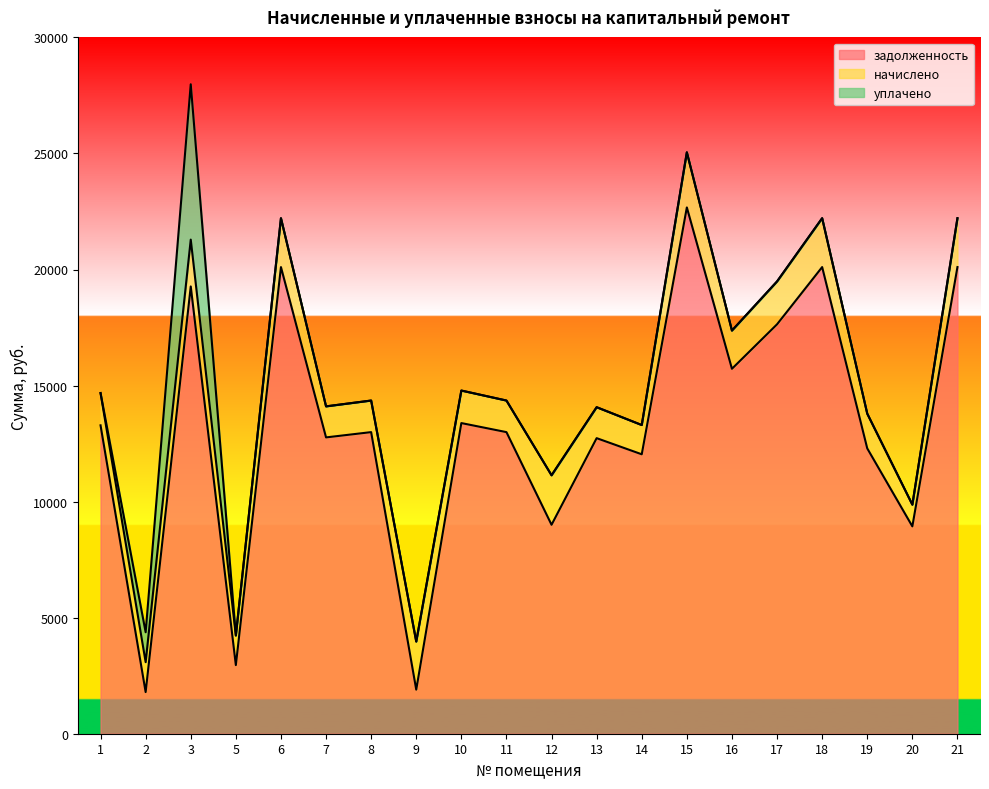

Where do начислено and задолженность first cross each other?

8 and 9